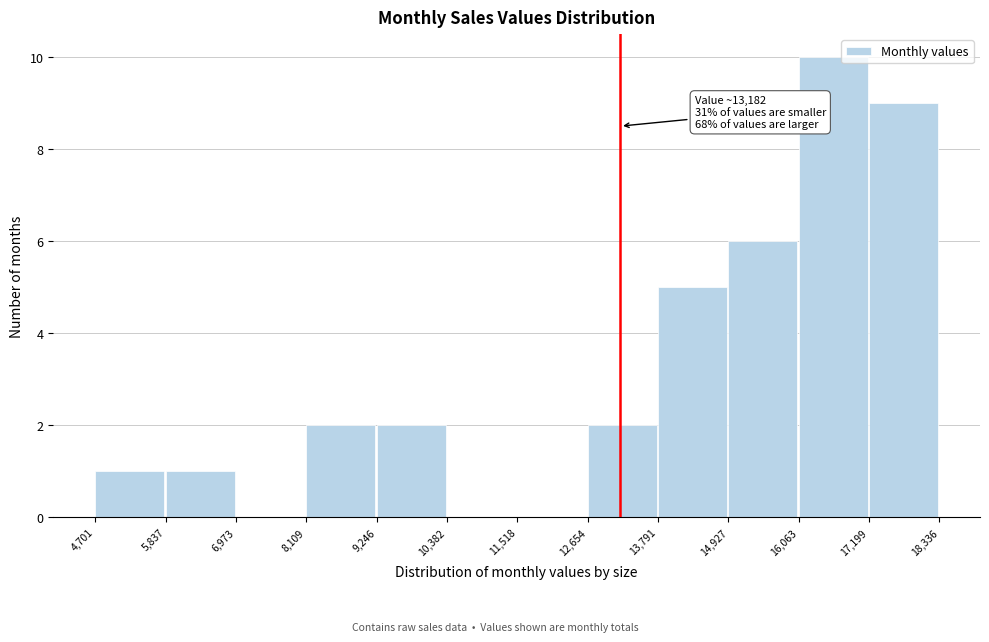

Which range on the x-axis has the tallest bar?

16,063 to 17,199